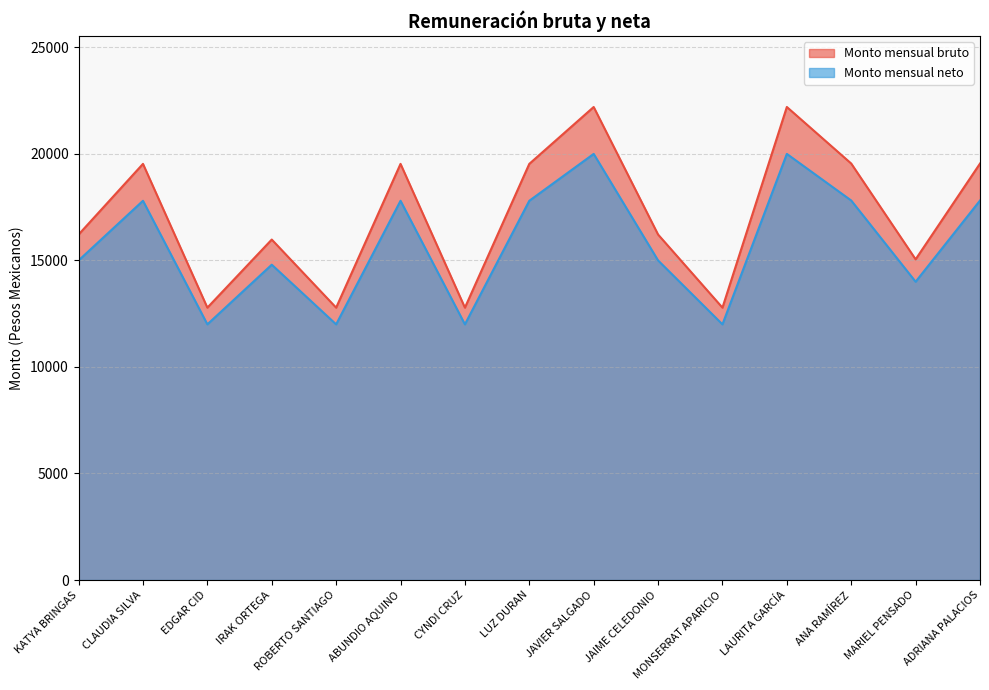

Which category has the lowest value in the Monto mensual neto series?

EDGAR CID